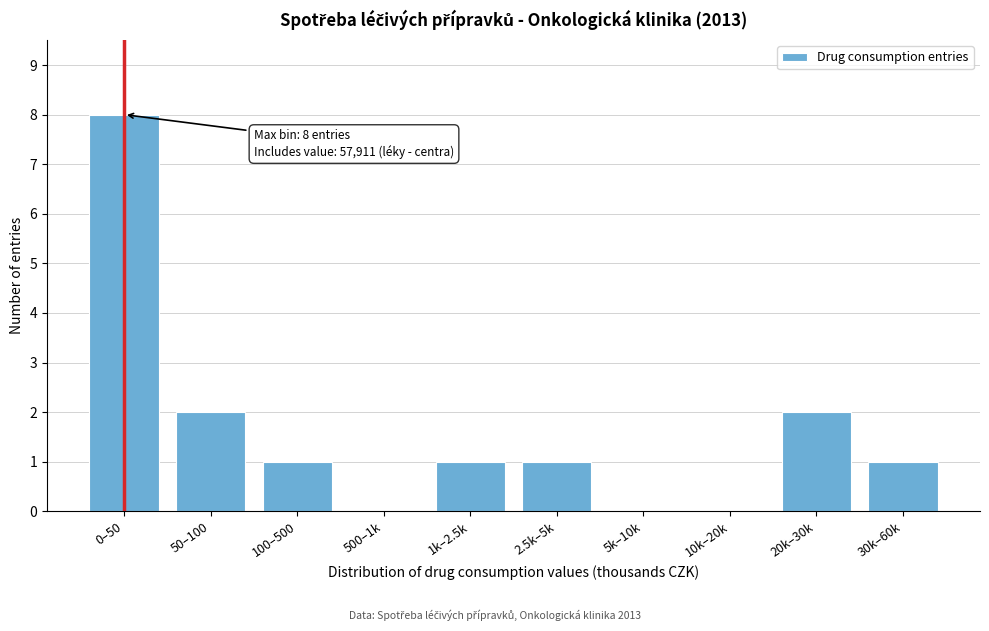

Reading left to right, extract all data points from this chart.

0–50=8	50–100=2	100–500=1	500–1k=0	1k–2.5k=1	2.5k–5k=1	5k–10k=0	10k–20k=0	20k–30k=2	30k–60k=1